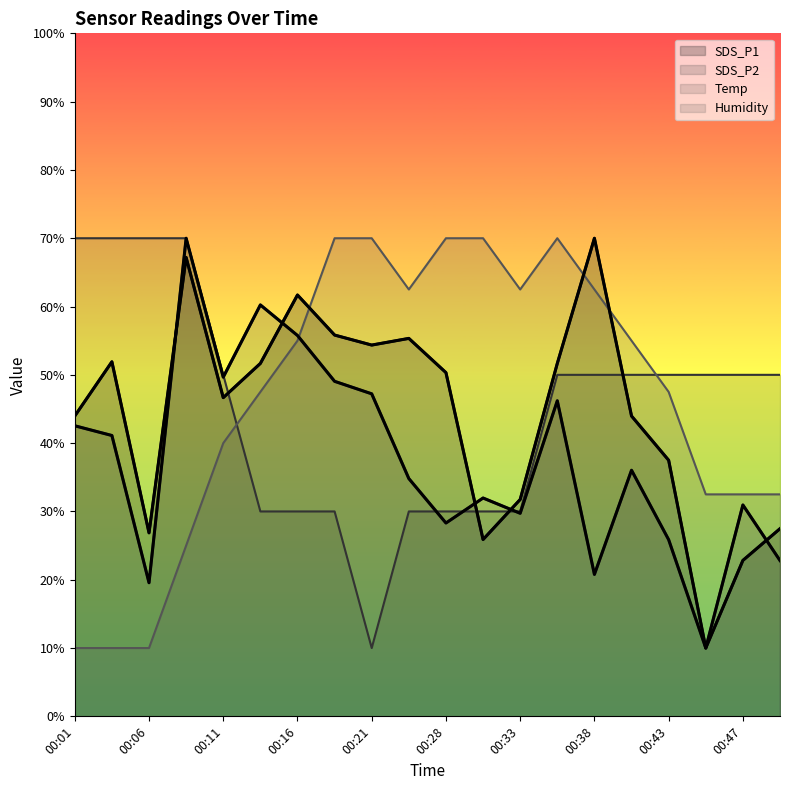

What is the sum of the Temp values at 00:43 and 00:50?

100.0